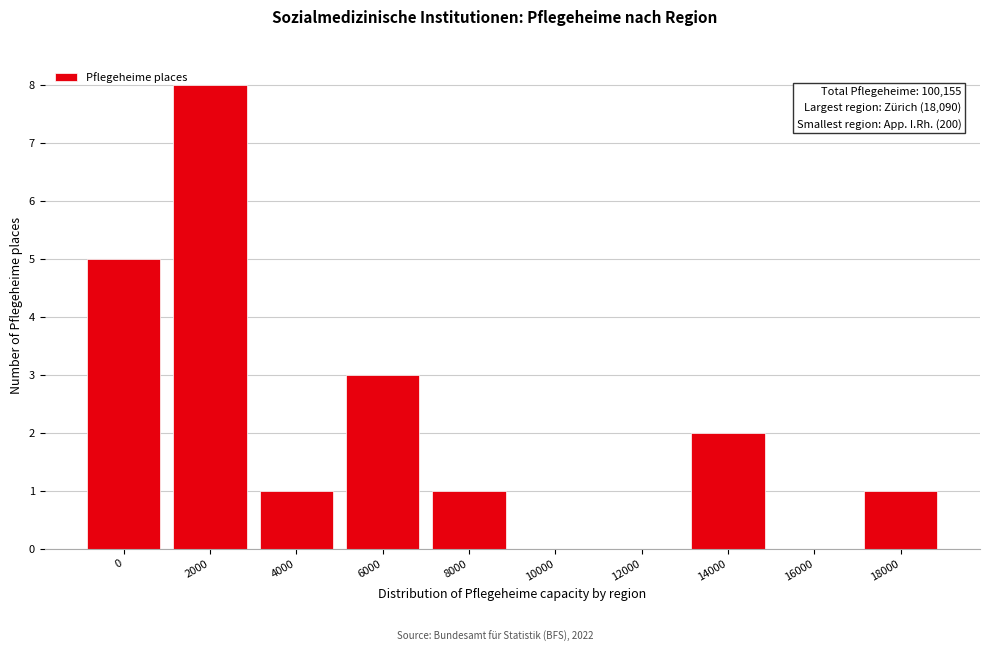

Reading right to left, what are all the values shown in this chart?

18000=1	16000=0	14000=2	12000=0	10000=0	8000=1	6000=3	4000=1	2000=8	0=5